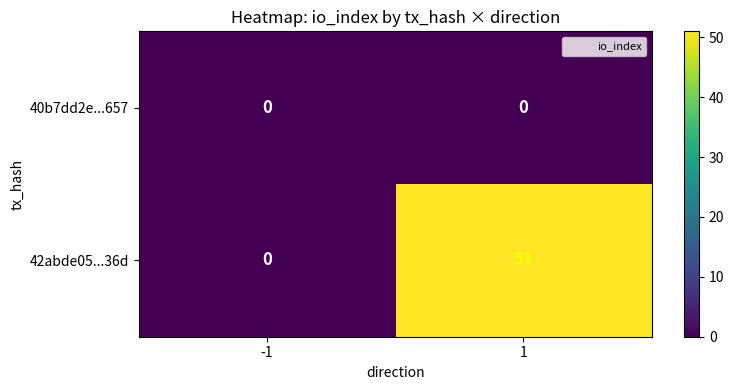

Between -1 and 1, which series saw the biggest shift?

42abde05...36d